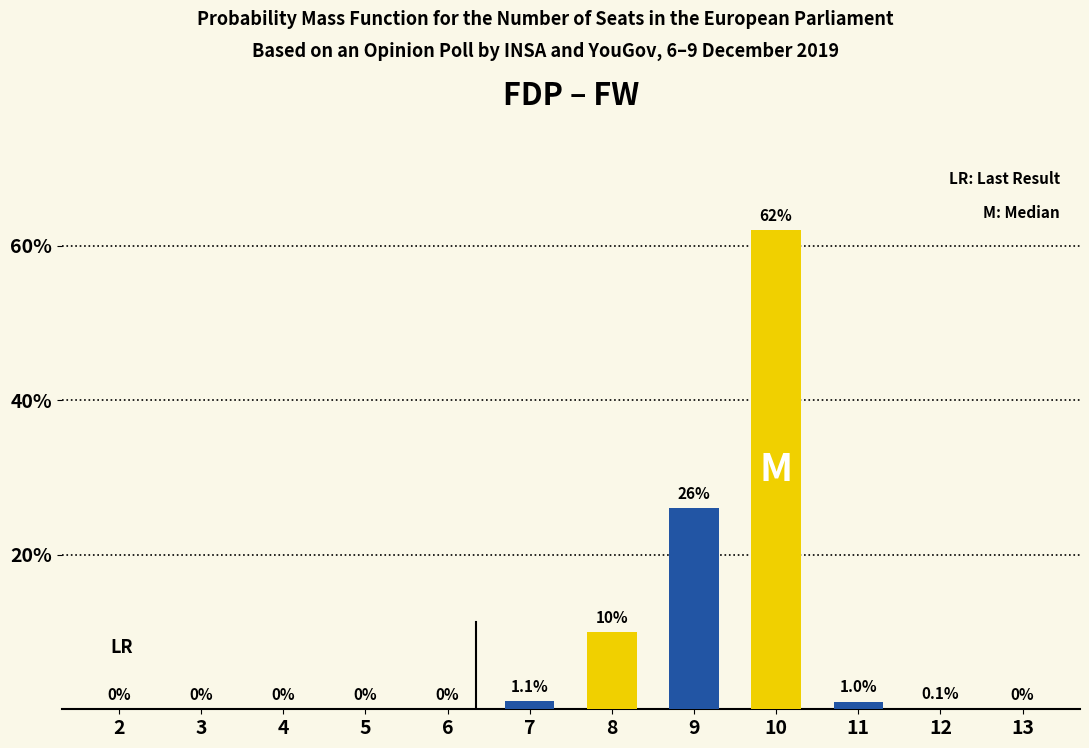

Reading left to right, transcribe all the data shown in this chart.

2=0.0	3=0.0	4=0.0	5=0.0	6=0.0	7=1.1	8=10.0	9=26.0	10=62.0	11=1.0	12=0.1	13=0.0